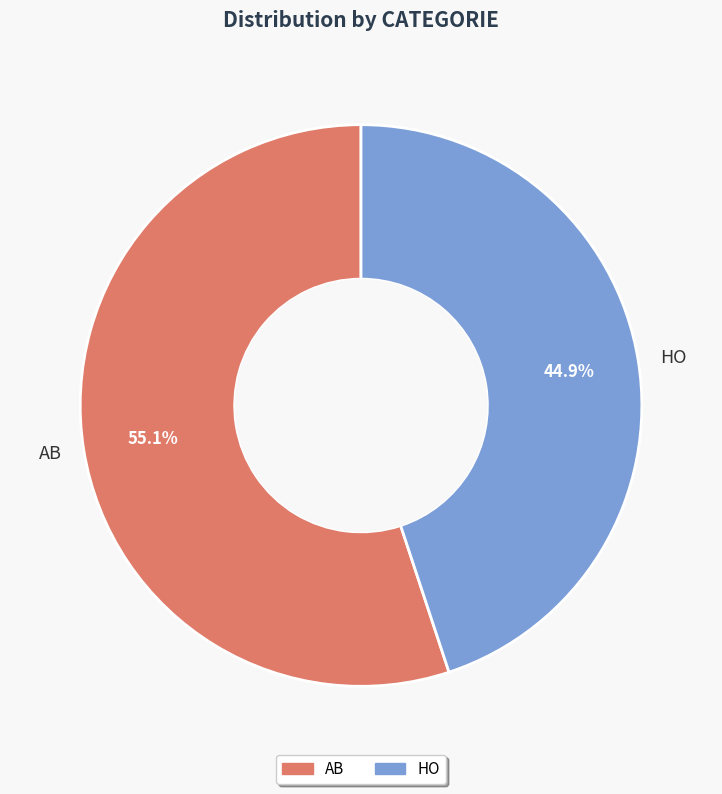

How many segments does this pie chart have?

2